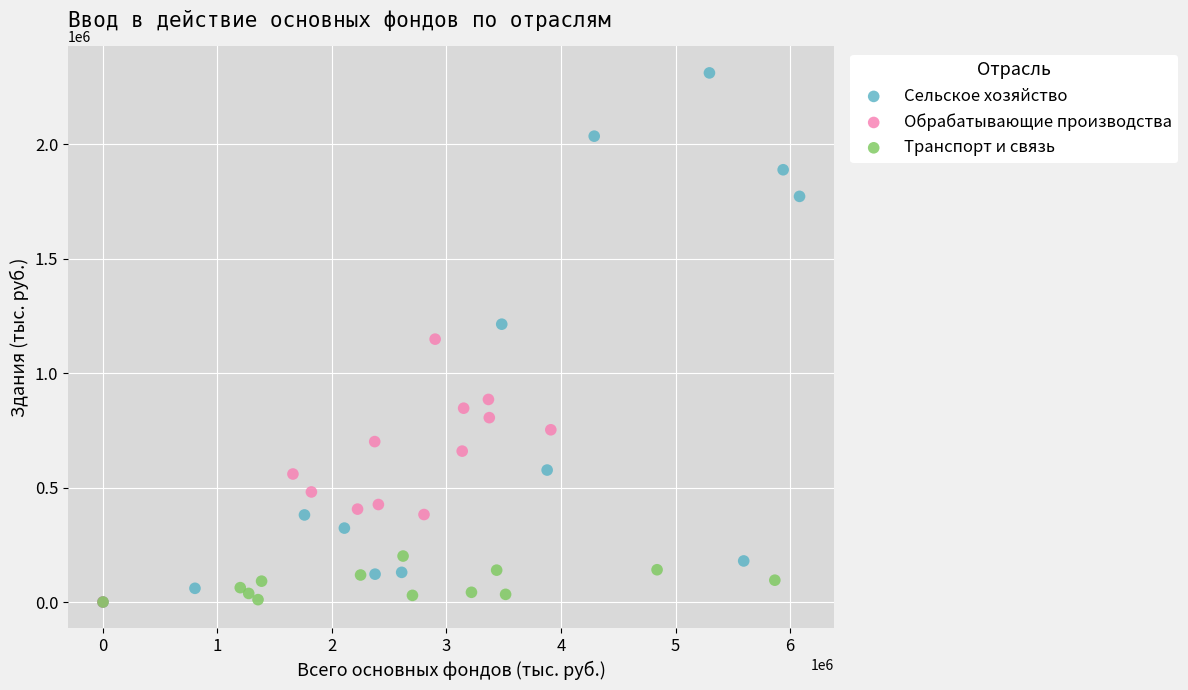

Which series contains the highest Y value?

Сельское хозяйство